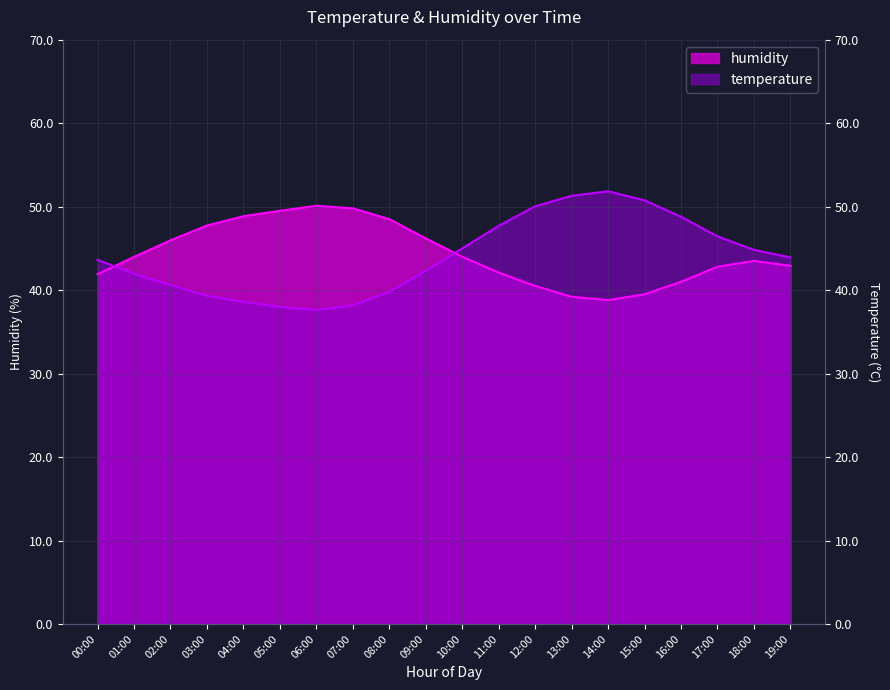

Which category has the lowest value in the humidity series?

14:00